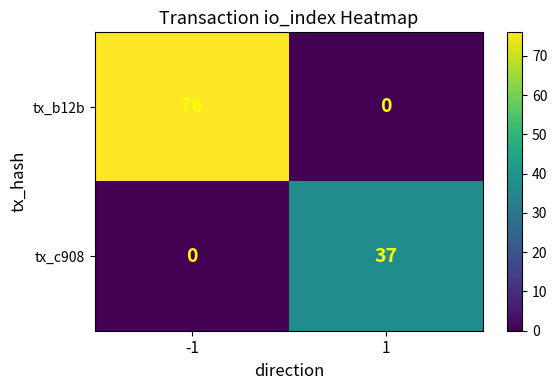

Rank the series by their average value, from lowest to highest.

tx_c908, tx_b12b